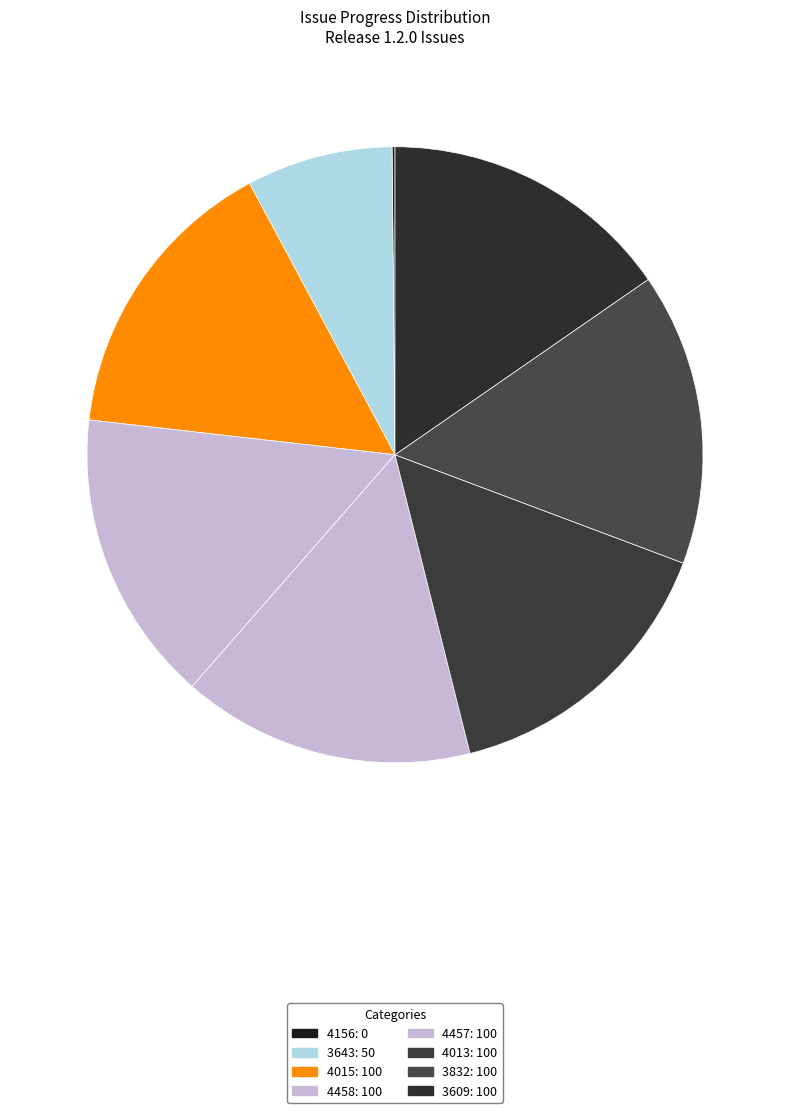

Combined, do 3832 and 3609 account for over 50%?

No